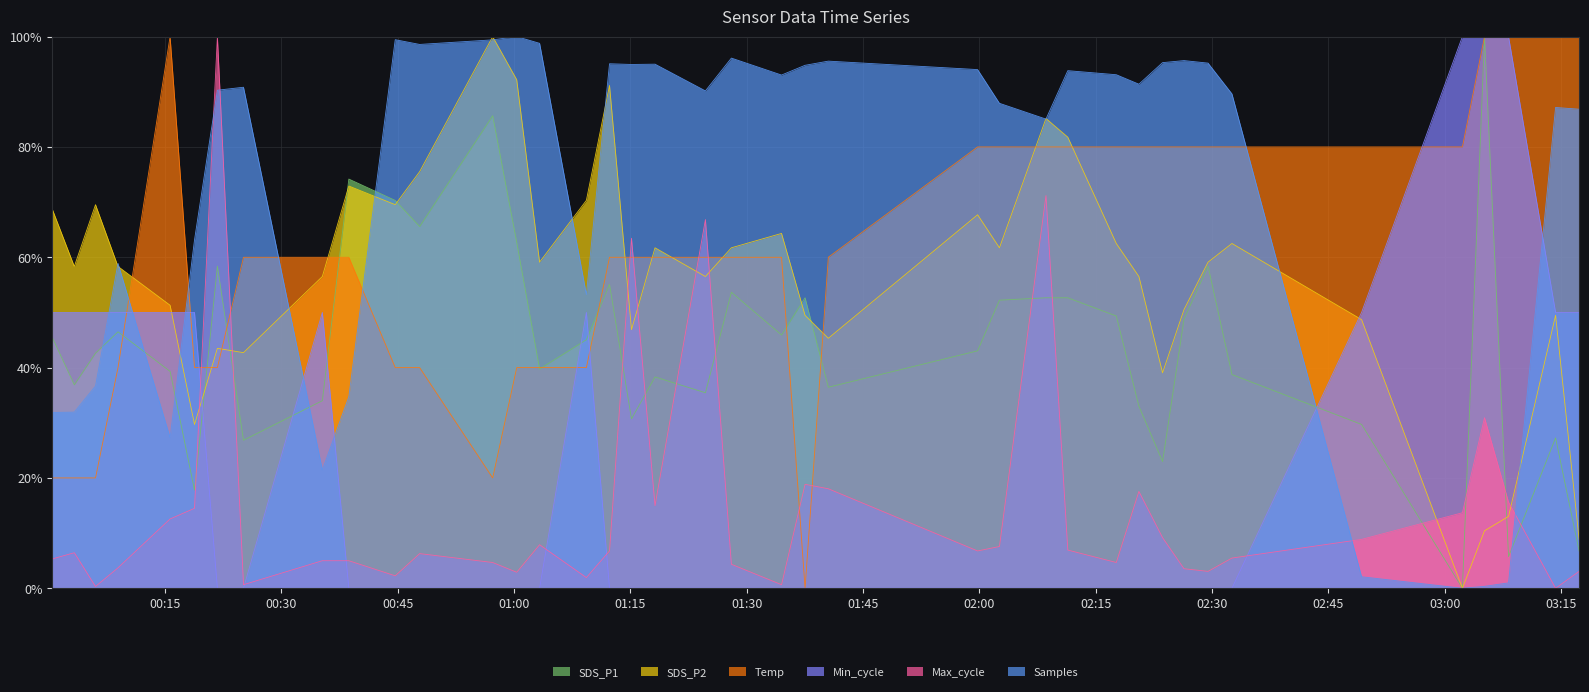

Reading left to right, transcribe all the data shown in this chart.

SDS_P1: 2023/12/08 00:00:27=45.5	2023/12/08 00:03:18=36.9	2023/12/08 00:06:02=42.6	2023/12/08 00:08:56=46.5	2023/12/08 00:15:39=39.3	2023/12/08 00:18:48=17.8	2023/12/08 00:21:45=58.4	2023/12/08 00:25:07=26.8	2023/12/08 00:35:17=34.0	2023/12/08 00:38:42=74.2	2023/12/08 00:44:41=70.3	2023/12/08 00:47:50=65.6	2023/12/08 00:57:15=85.7	2023/12/08 01:00:21=62.7	2023/12/08 01:03:18=39.7	2023/12/08 01:09:20=45.1	2023/12/08 01:12:19=55.1	2023/12/08 01:15:09=30.7	2023/12/08 01:18:11=38.3	2023/12/08 01:24:41=35.4	2023/12/08 01:28:02=53.7	2023/12/08 01:34:30=45.9	2023/12/08 01:37:32=52.7	2023/12/08 01:40:32=36.4	2023/12/08 01:59:47=43.0	2023/12/08 02:02:36=52.2	2023/12/08 02:08:36=52.7	2023/12/08 02:11:25=52.7	2023/12/08 02:17:40=49.4	2023/12/08 02:20:35=33.0	2023/12/08 02:23:38=23.0	2023/12/08 02:26:24=48.8	2023/12/08 02:29:30=58.4	2023/12/08 02:32:35=38.7	2023/12/08 02:49:18=29.7	2023/12/08 03:02:18=0.0	2023/12/08 03:05:09=100.0	2023/12/08 03:08:15=5.7	2023/12/08 03:14:19=27.3	2023/12/08 03:17:21=6.7
SDS_P2: 2023/12/08 00:00:27=68.8	2023/12/08 00:03:18=58.3	2023/12/08 00:06:02=69.5	2023/12/08 00:08:56=58.3	2023/12/08 00:15:39=51.3	2023/12/08 00:18:48=29.7	2023/12/08 00:21:45=43.5	2023/12/08 00:25:07=42.7	2023/12/08 00:35:17=56.5	2023/12/08 00:38:42=72.9	2023/12/08 00:44:41=69.5	2023/12/08 00:47:50=75.5	2023/12/08 00:57:15=100.0	2023/12/08 01:00:21=92.2	2023/12/08 01:03:18=59.1	2023/12/08 01:09:20=70.3	2023/12/08 01:12:19=91.1	2023/12/08 01:15:09=46.9	2023/12/08 01:18:11=61.7	2023/12/08 01:24:41=56.5	2023/12/08 01:28:02=61.7	2023/12/08 01:34:30=64.3	2023/12/08 01:37:32=49.5	2023/12/08 01:40:32=45.3	2023/12/08 01:59:47=67.7	2023/12/08 02:02:36=61.7	2023/12/08 02:08:36=85.2	2023/12/08 02:11:25=81.8	2023/12/08 02:17:40=62.5	2023/12/08 02:20:35=56.5	2023/12/08 02:23:38=39.1	2023/12/08 02:26:24=50.5	2023/12/08 02:29:30=59.1	2023/12/08 02:32:35=62.5	2023/12/08 02:49:18=48.7	2023/12/08 03:02:18=0.0	2023/12/08 03:05:09=10.4	2023/12/08 03:08:15=13.0	2023/12/08 03:14:19=49.5	2023/12/08 03:17:21=8.9
Temp: 2023/12/08 00:00:27=20.0	2023/12/08 00:03:18=20.0	2023/12/08 00:06:02=20.0	2023/12/08 00:08:56=40.0	2023/12/08 00:15:39=100.0	2023/12/08 00:18:48=40.0	2023/12/08 00:21:45=40.0	2023/12/08 00:25:07=60.0	2023/12/08 00:35:17=60.0	2023/12/08 00:38:42=60.0	2023/12/08 00:44:41=40.0	2023/12/08 00:47:50=40.0	2023/12/08 00:57:15=20.0	2023/12/08 01:00:21=40.0	2023/12/08 01:03:18=40.0	2023/12/08 01:09:20=40.0	2023/12/08 01:12:19=60.0	2023/12/08 01:15:09=60.0	2023/12/08 01:18:11=60.0	2023/12/08 01:24:41=60.0	2023/12/08 01:28:02=60.0	2023/12/08 01:34:30=60.0	2023/12/08 01:37:32=0.0	2023/12/08 01:40:32=60.0	2023/12/08 01:59:47=80.0	2023/12/08 02:02:36=80.0	2023/12/08 02:08:36=80.0	2023/12/08 02:11:25=80.0	2023/12/08 02:17:40=80.0	2023/12/08 02:20:35=80.0	2023/12/08 02:23:38=80.0	2023/12/08 02:26:24=80.0	2023/12/08 02:29:30=80.0	2023/12/08 02:32:35=80.0	2023/12/08 02:49:18=80.0	2023/12/08 03:02:18=80.0	2023/12/08 03:05:09=100.0	2023/12/08 03:08:15=100.0	2023/12/08 03:14:19=100.0	2023/12/08 03:17:21=100.0
Min_cycle: 2023/12/08 00:00:27=50.0	2023/12/08 00:03:18=50.0	2023/12/08 00:06:02=50.0	2023/12/08 00:08:56=50.0	2023/12/08 00:15:39=50.0	2023/12/08 00:18:48=50.0	2023/12/08 00:21:45=0.0	2023/12/08 00:25:07=0.0	2023/12/08 00:35:17=50.0	2023/12/08 00:38:42=0.0	2023/12/08 00:44:41=0.0	2023/12/08 00:47:50=0.0	2023/12/08 00:57:15=0.0	2023/12/08 01:00:21=0.0	2023/12/08 01:03:18=0.0	2023/12/08 01:09:20=50.0	2023/12/08 01:12:19=0.0	2023/12/08 01:15:09=0.0	2023/12/08 01:18:11=0.0	2023/12/08 01:24:41=0.0	2023/12/08 01:28:02=0.0	2023/12/08 01:34:30=0.0	2023/12/08 01:37:32=0.0	2023/12/08 01:40:32=0.0	2023/12/08 01:59:47=0.0	2023/12/08 02:02:36=0.0	2023/12/08 02:08:36=0.0	2023/12/08 02:11:25=0.0	2023/12/08 02:17:40=0.0	2023/12/08 02:20:35=0.0	2023/12/08 02:23:38=0.0	2023/12/08 02:26:24=0.0	2023/12/08 02:29:30=0.0	2023/12/08 02:32:35=0.0	2023/12/08 02:49:18=50.0	2023/12/08 03:02:18=100.0	2023/12/08 03:05:09=100.0	2023/12/08 03:08:15=100.0	2023/12/08 03:14:19=50.0	2023/12/08 03:17:21=50.0
Max_cycle: 2023/12/08 00:00:27=5.3	2023/12/08 00:03:18=6.4	2023/12/08 00:06:02=0.3	2023/12/08 00:08:56=3.7	2023/12/08 00:15:39=12.6	2023/12/08 00:18:48=14.5	2023/12/08 00:21:45=100.0	2023/12/08 00:25:07=0.6	2023/12/08 00:35:17=5.0	2023/12/08 00:38:42=5.0	2023/12/08 00:44:41=2.3	2023/12/08 00:47:50=6.3	2023/12/08 00:57:15=4.7	2023/12/08 01:00:21=2.9	2023/12/08 01:03:18=7.9	2023/12/08 01:09:20=1.9	2023/12/08 01:12:19=6.8	2023/12/08 01:15:09=63.4	2023/12/08 01:18:11=15.0	2023/12/08 01:24:41=66.8	2023/12/08 01:28:02=4.3	2023/12/08 01:34:30=0.6	2023/12/08 01:37:32=18.8	2023/12/08 01:40:32=18.0	2023/12/08 01:59:47=6.8	2023/12/08 02:02:36=7.6	2023/12/08 02:08:36=71.2	2023/12/08 02:11:25=6.9	2023/12/08 02:17:40=4.7	2023/12/08 02:20:35=17.6	2023/12/08 02:23:38=9.2	2023/12/08 02:26:24=3.5	2023/12/08 02:29:30=3.1	2023/12/08 02:32:35=5.5	2023/12/08 02:49:18=8.9	2023/12/08 03:02:18=13.7	2023/12/08 03:05:09=30.9	2023/12/08 03:08:15=15.6	2023/12/08 03:14:19=0.0	2023/12/08 03:17:21=3.1
Samples: 2023/12/08 00:00:27=31.9	2023/12/08 00:03:18=31.9	2023/12/08 00:06:02=36.7	2023/12/08 00:08:56=58.9	2023/12/08 00:15:39=27.3	2023/12/08 00:18:48=63.1	2023/12/08 00:21:45=90.3	2023/12/08 00:25:07=90.8	2023/12/08 00:35:17=21.5	2023/12/08 00:38:42=34.7	2023/12/08 00:44:41=99.4	2023/12/08 00:47:50=98.6	2023/12/08 00:57:15=99.4	2023/12/08 01:00:21=100.0	2023/12/08 01:03:18=98.8	2023/12/08 01:09:20=53.2	2023/12/08 01:12:19=95.1	2023/12/08 01:15:09=95.0	2023/12/08 01:18:11=95.0	2023/12/08 01:24:41=90.2	2023/12/08 01:28:02=96.1	2023/12/08 01:34:30=93.0	2023/12/08 01:37:32=94.8	2023/12/08 01:40:32=95.6	2023/12/08 01:59:47=94.0	2023/12/08 02:02:36=87.9	2023/12/08 02:08:36=85.0	2023/12/08 02:11:25=93.8	2023/12/08 02:17:40=93.1	2023/12/08 02:20:35=91.4	2023/12/08 02:23:38=95.3	2023/12/08 02:26:24=95.7	2023/12/08 02:29:30=95.2	2023/12/08 02:32:35=89.6	2023/12/08 02:49:18=2.1	2023/12/08 03:02:18=0.0	2023/12/08 03:05:09=0.3	2023/12/08 03:08:15=1.0	2023/12/08 03:14:19=87.2	2023/12/08 03:17:21=86.8